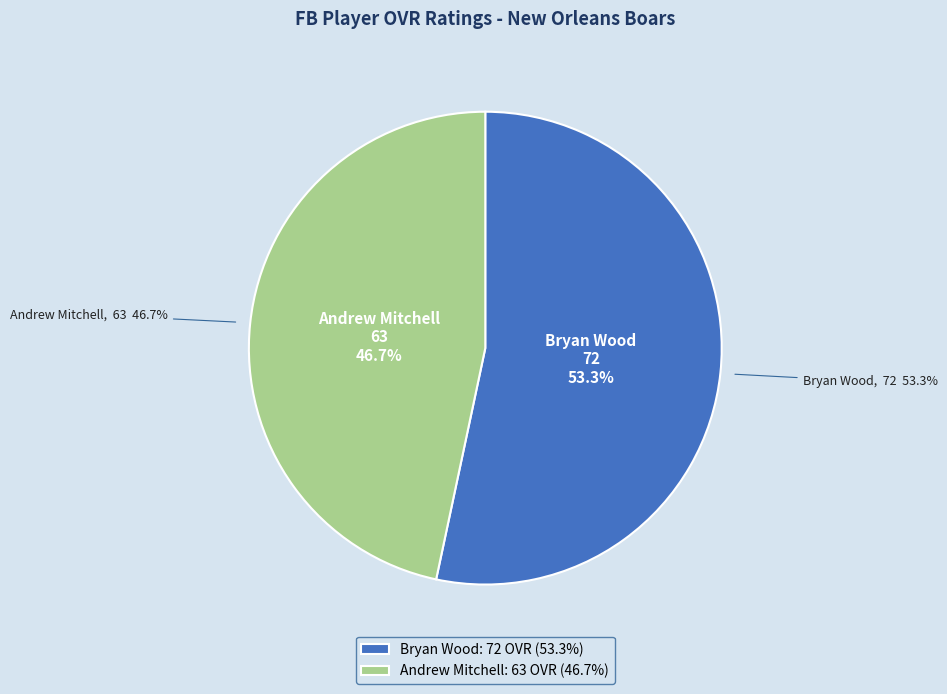

Does any single category account for the majority?

Yes